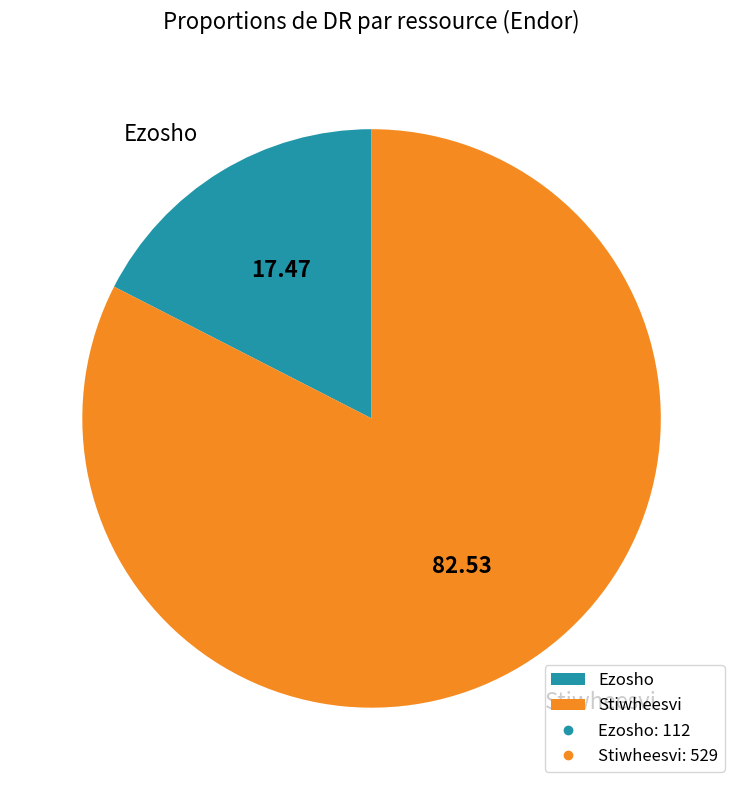

Does Stiwheesvi account for over 50% of the chart?

Yes